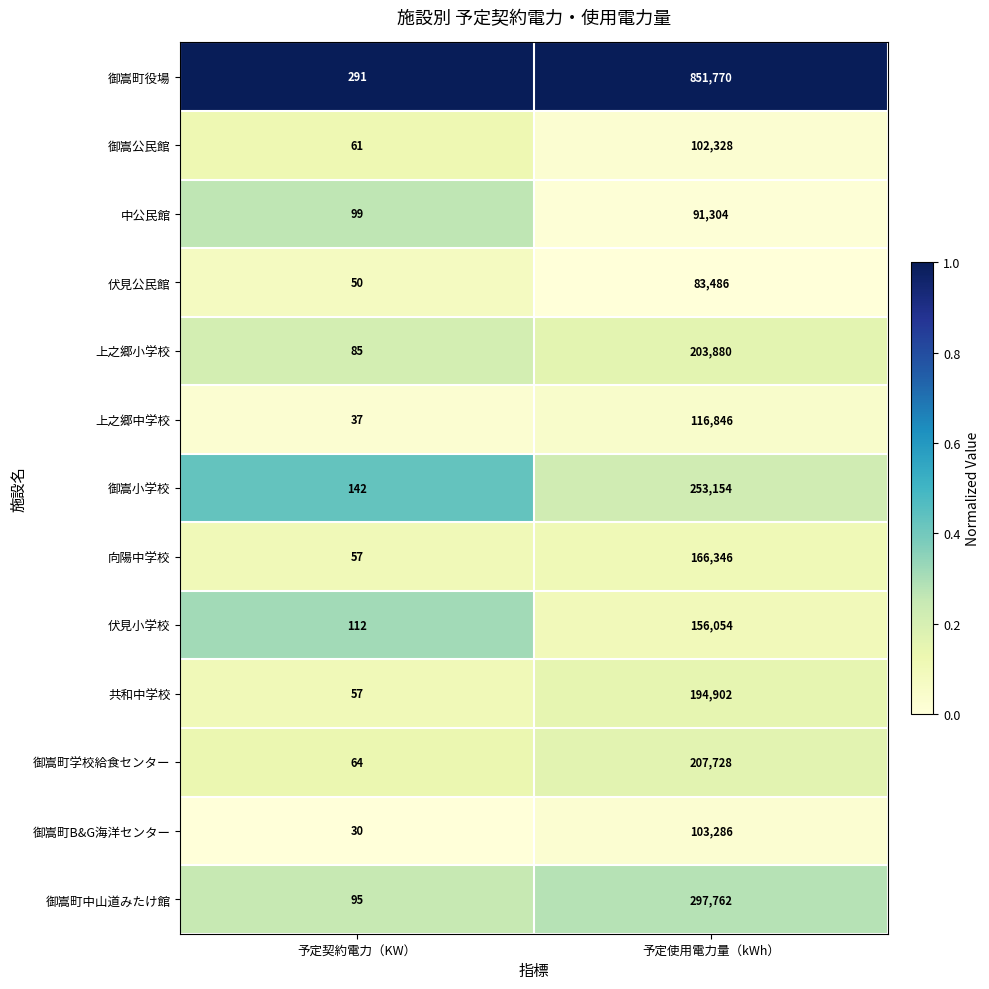

Rank the series at 予定使用電力量（kWh） from lowest to highest value.

伏見公民館, 中公民館, 御嵩公民館, 御嵩町B&G海洋センター, 上之郷中学校, 伏見小学校, 向陽中学校, 共和中学校, 上之郷小学校, 御嵩町学校給食センター, 御嵩小学校, 御嵩町中山道みたけ館, 御嵩町役場